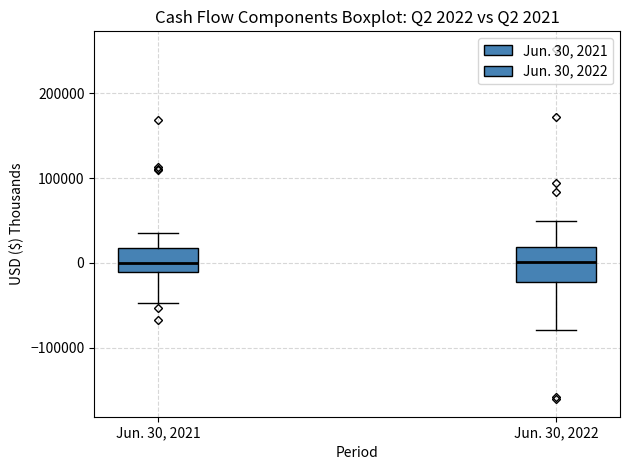

Comparing the boxes themselves (not the whiskers), which one is the tallest?

Jun. 30, 2022